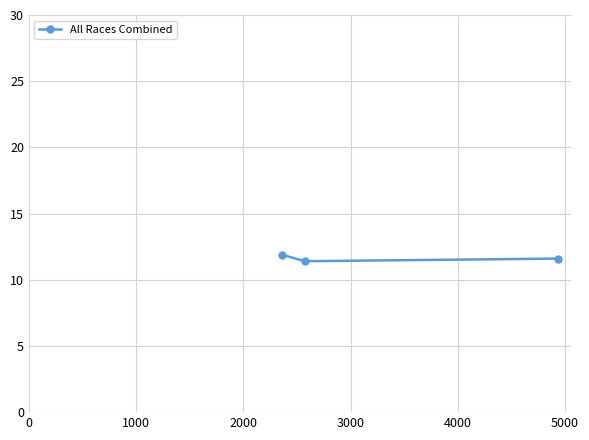

How many values are between 11 and 12?

3